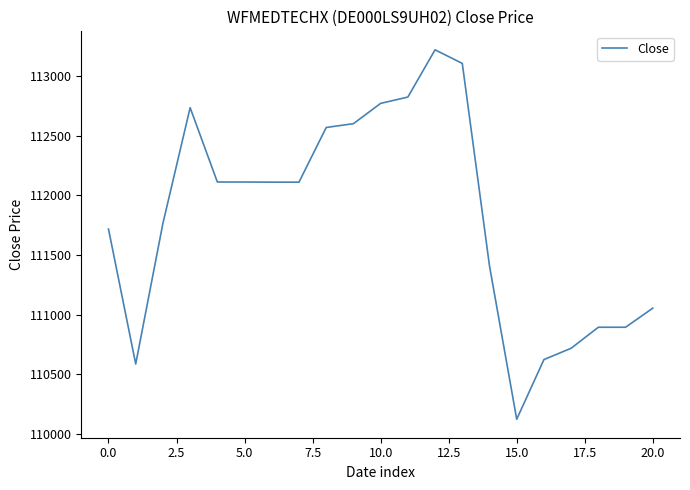

What is the minimum value shown in the chart?

110123